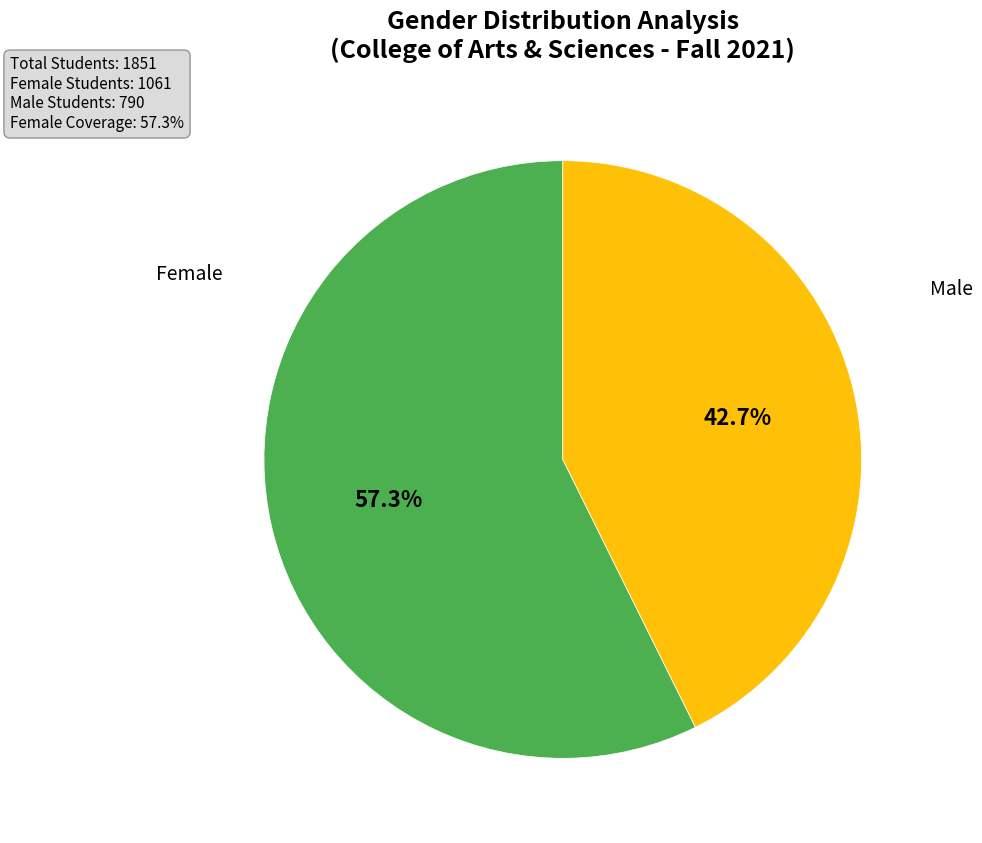

What is the largest slice in the pie chart?

Female